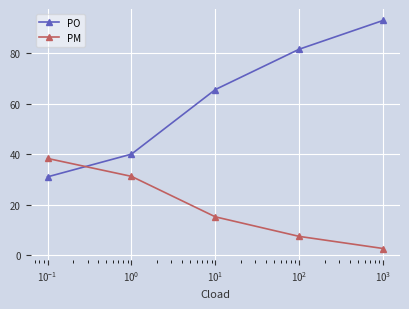

Which series has the largest range (max minus min)?

PO